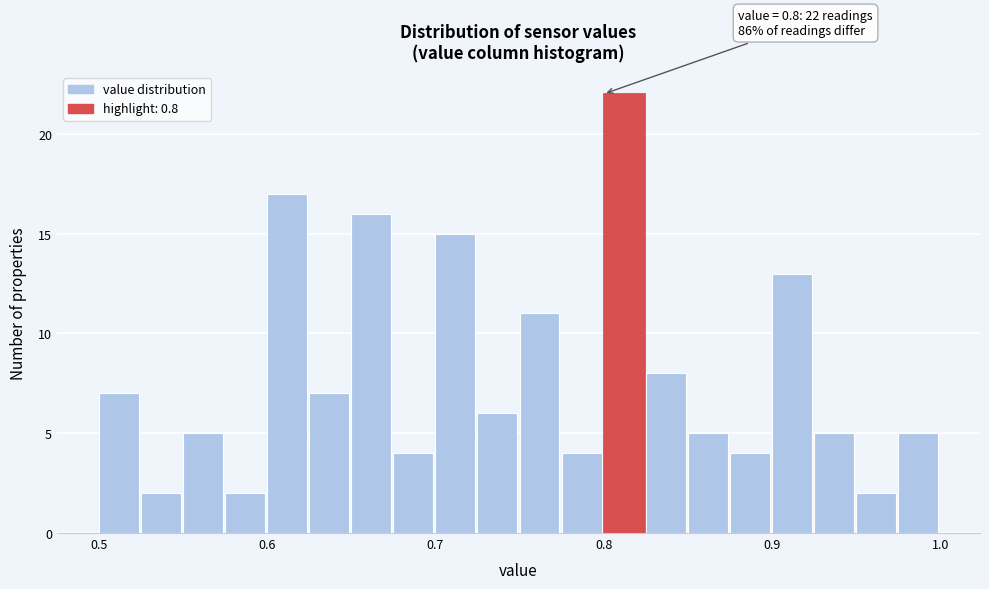

Read against the x-axis, roughly where is the centre of the tallest bar?

0.81